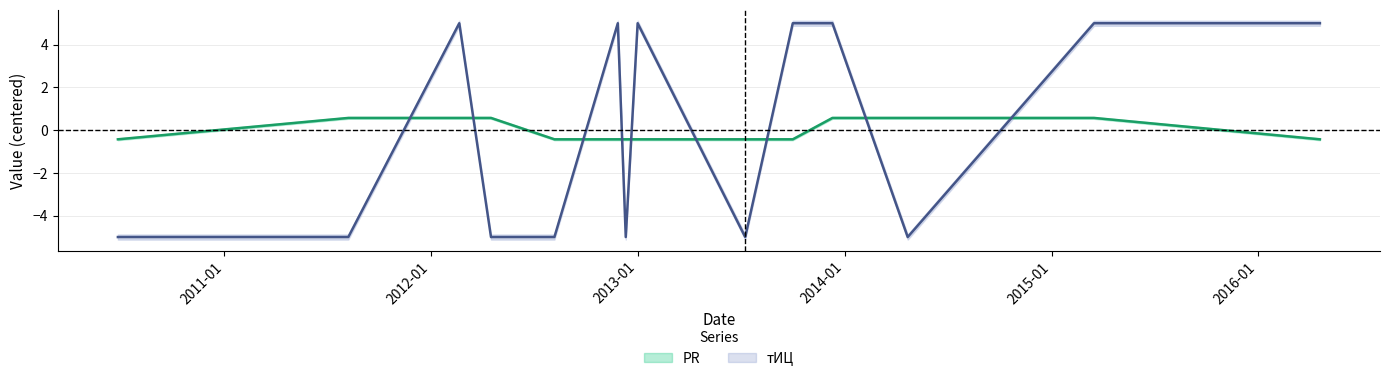

Which series has the largest total across all categories?

PR